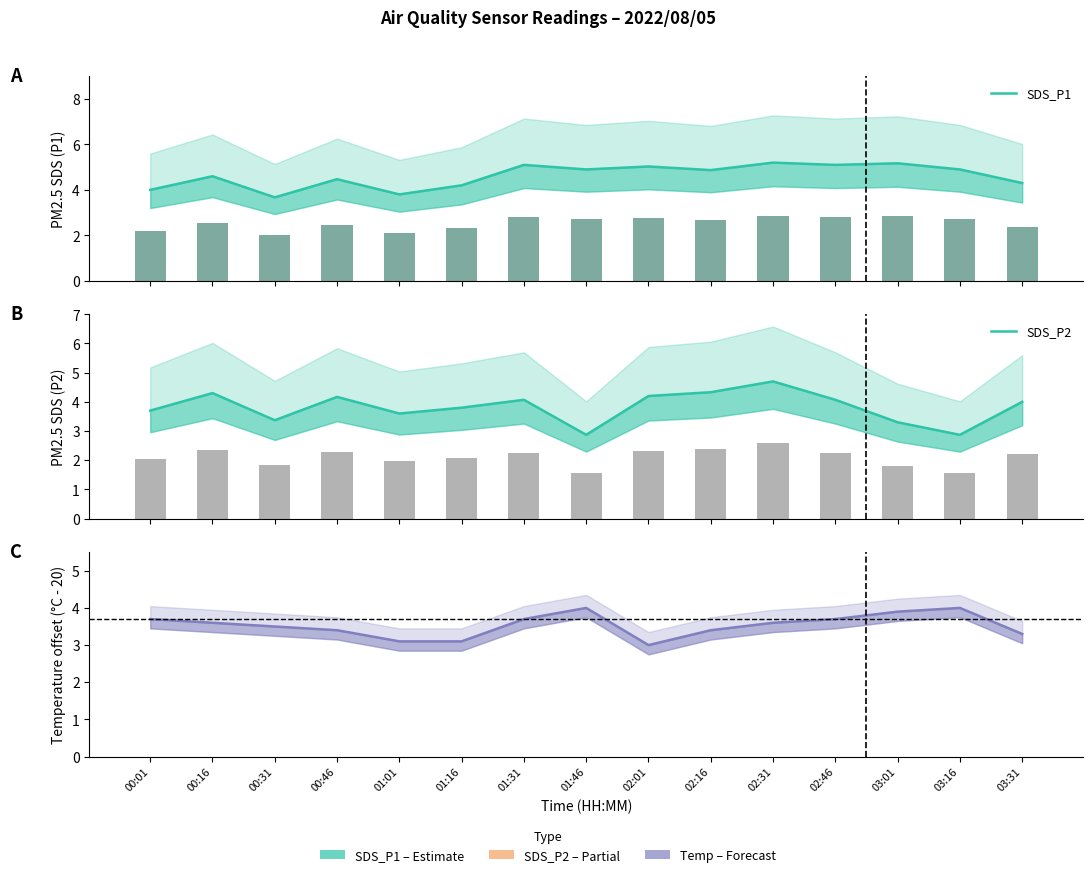

Reading left to right, transcribe all the data shown in this chart.

SDS_P1: 00:01=4.0	00:16=4.6	00:31=3.7	00:46=4.5	01:01=3.8	01:16=4.2	01:31=5.1	01:46=4.9	02:01=5.0	02:16=4.9	02:31=5.2	02:46=5.1	03:01=5.2	03:16=4.9	03:31=4.3
SDS_P2: 00:01=3.7	00:16=4.3	00:31=3.4	00:46=4.2	01:01=3.6	01:16=3.8	01:31=4.1	01:46=2.9	02:01=4.2	02:16=4.3	02:31=4.7	02:46=4.1	03:01=3.3	03:16=2.9	03:31=4.0
Temp (offset): 00:01=3.7	00:16=3.6	00:31=3.5	00:46=3.4	01:01=3.1	01:16=3.1	01:31=3.7	01:46=4.0	02:01=3.0	02:16=3.4	02:31=3.6	02:46=3.7	03:01=3.9	03:16=4.0	03:31=3.3